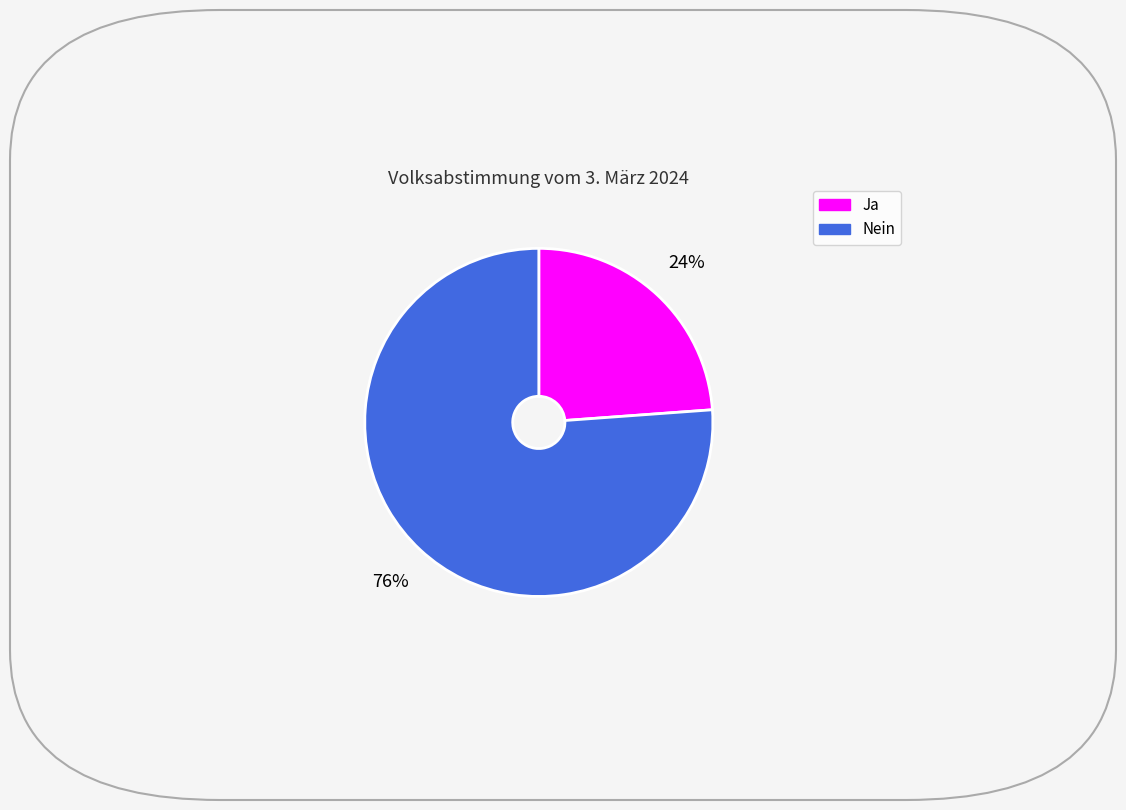

Which category has the biggest portion of the pie?

Nein